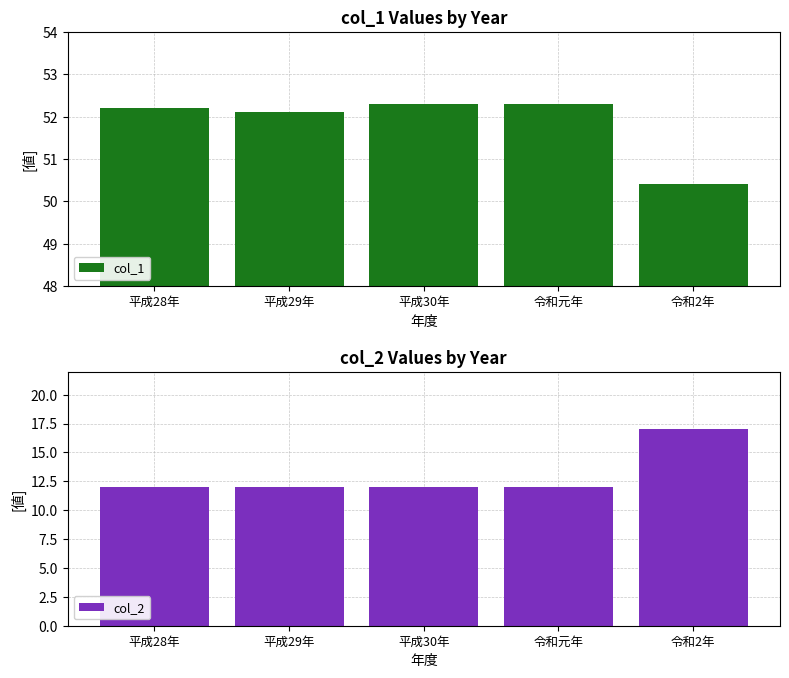

How many bars are there in each group?

2